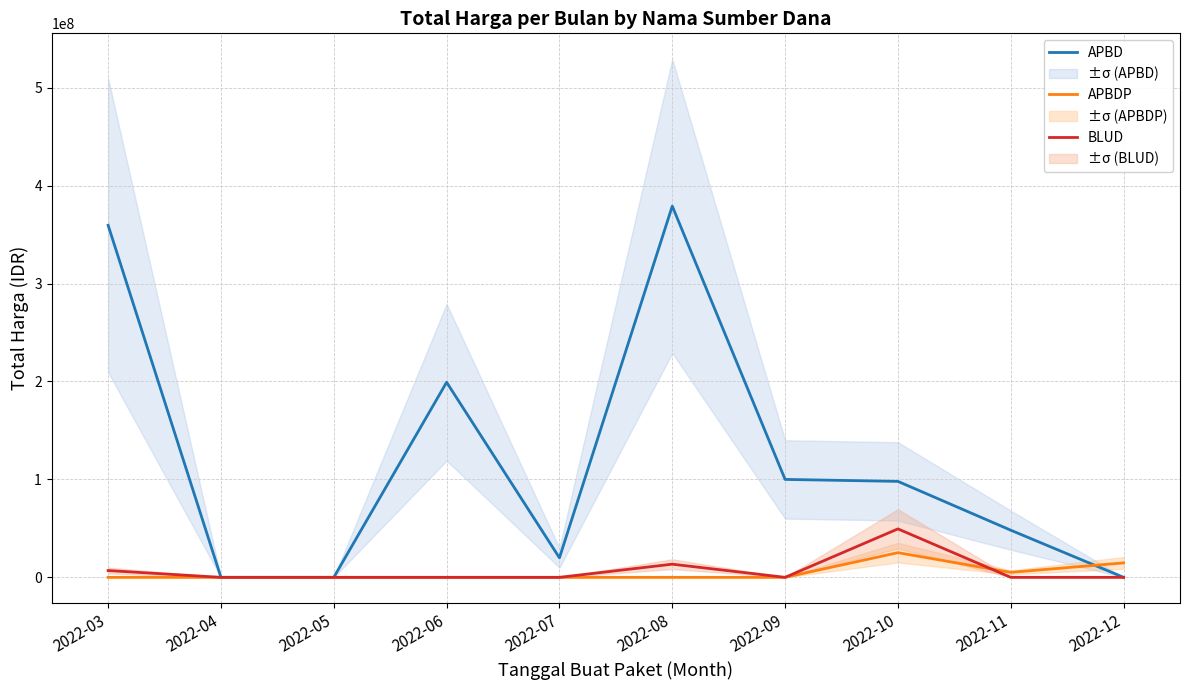

Between which two adjacent categories do APBDP and APBD first intersect?

2022-11 and 2022-12